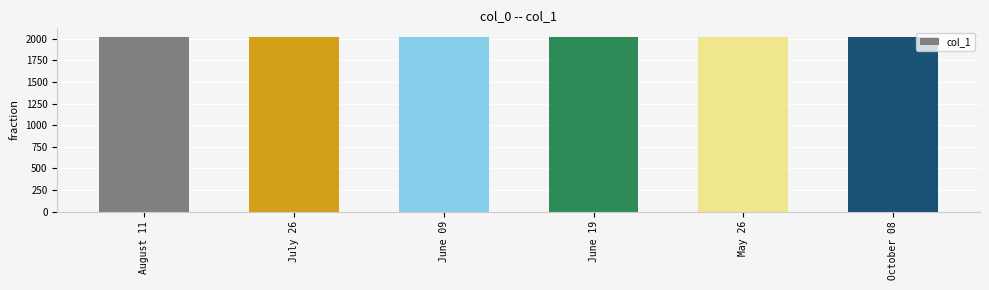

True or false: the data shows 858 at October 08.

False